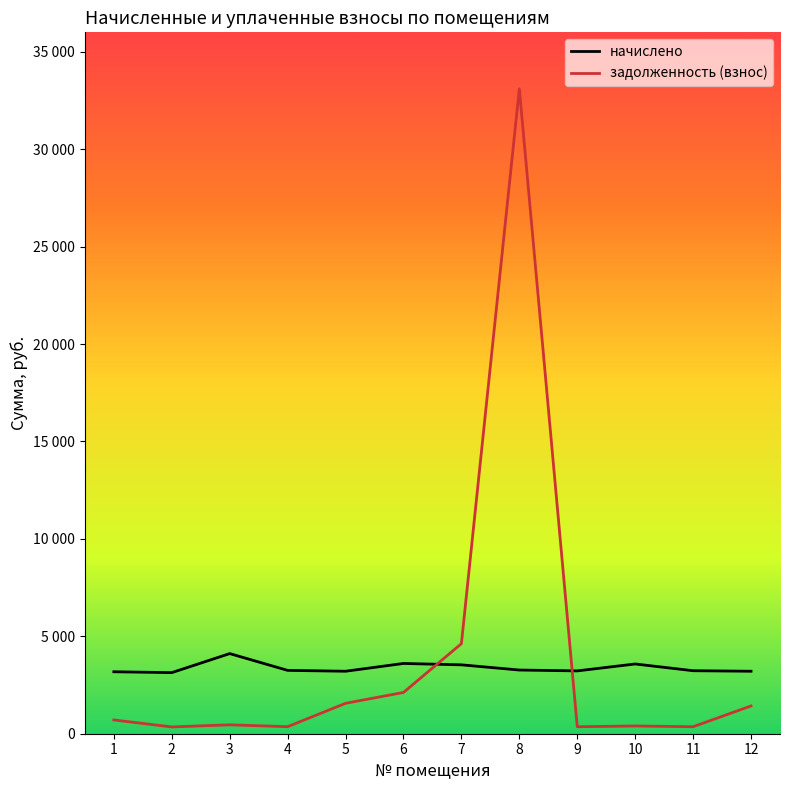

Is it true that начислено equals 2236.4 at 9?

False